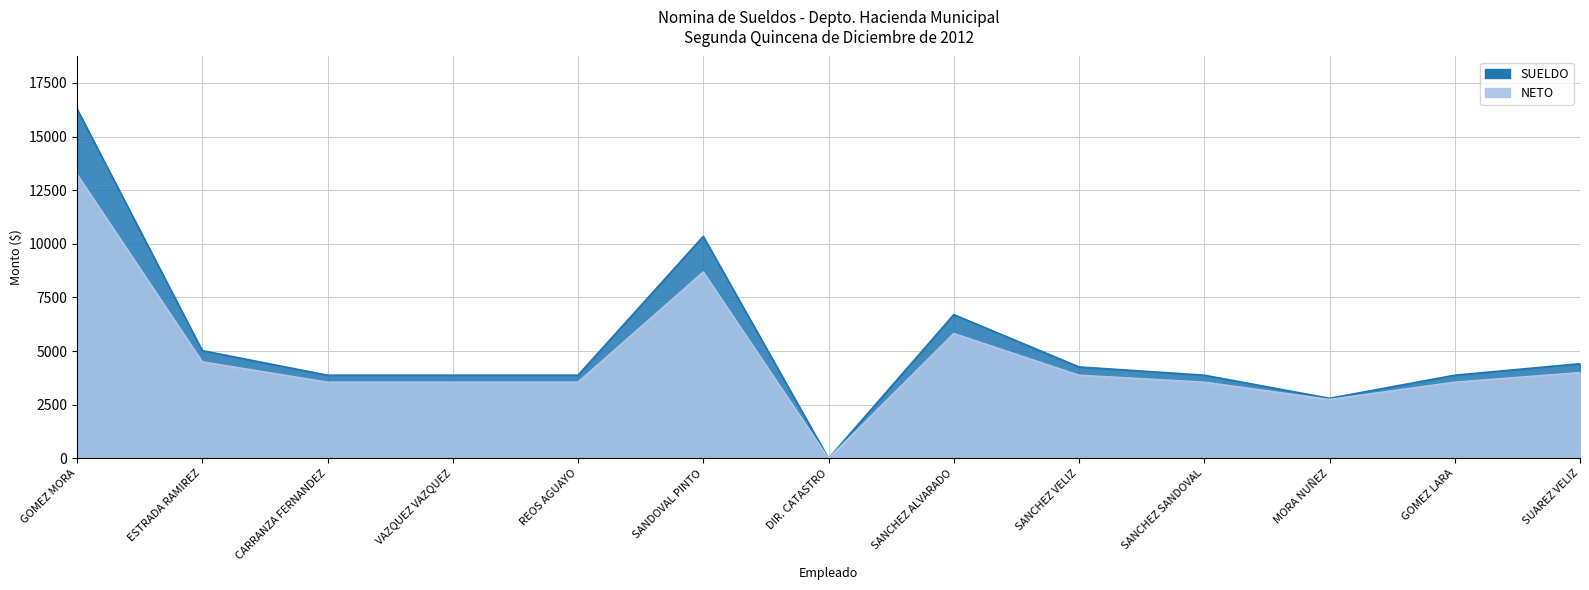

What is the label of the 6th point from the left?

SANDOVAL PINTO